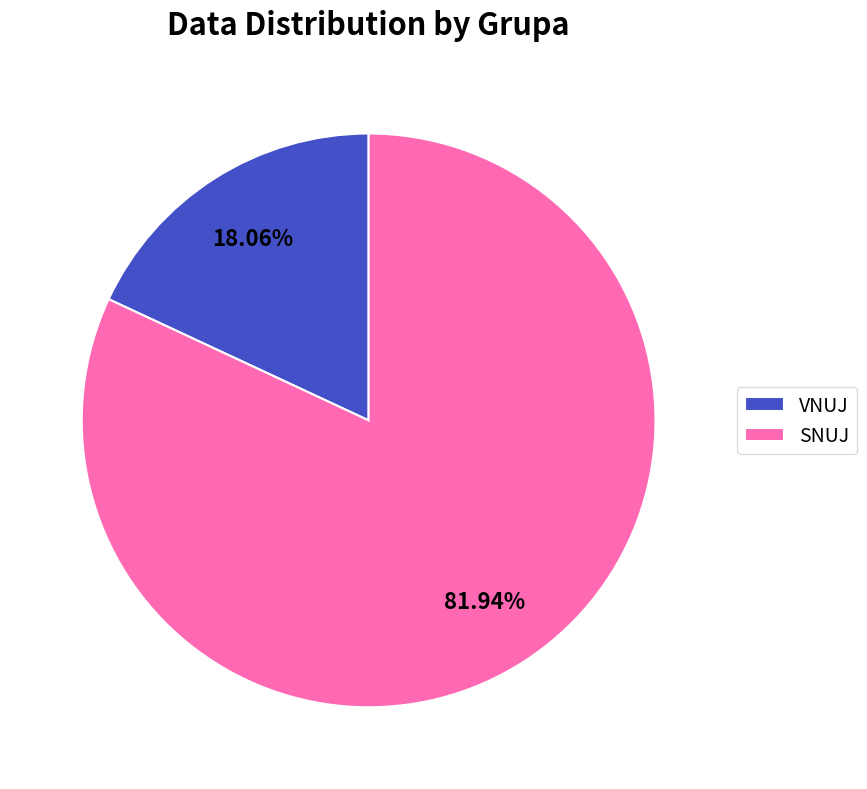

What is the majority slice?

SNUJ